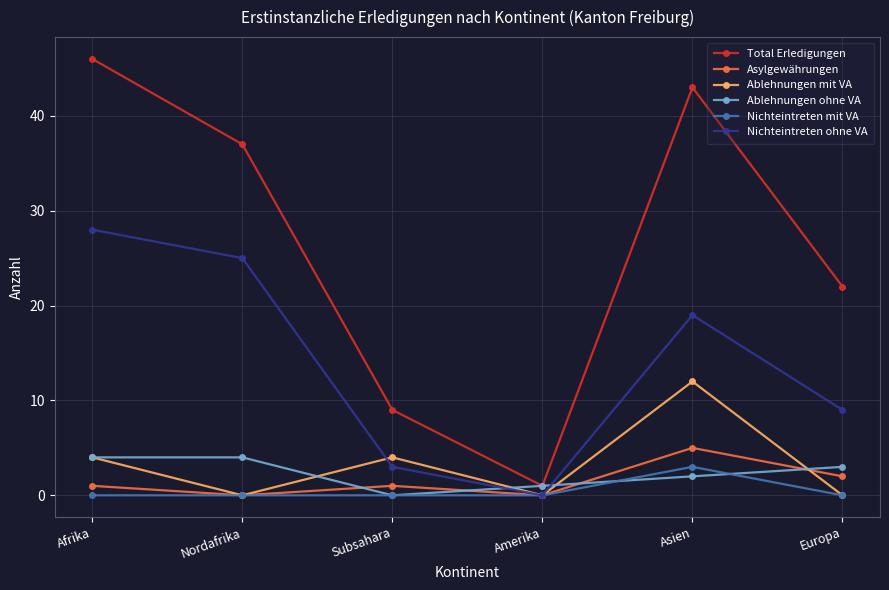

The Ablehnungen ohne VA series shows 4 at Nordafrika. True or false?

True